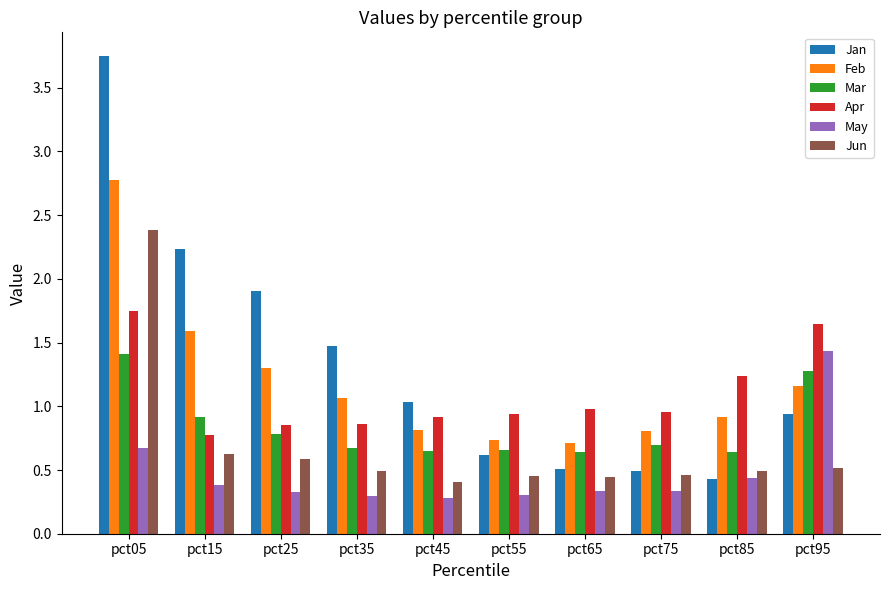

Between pct15 and pct35, which series saw the biggest shift?

Jan